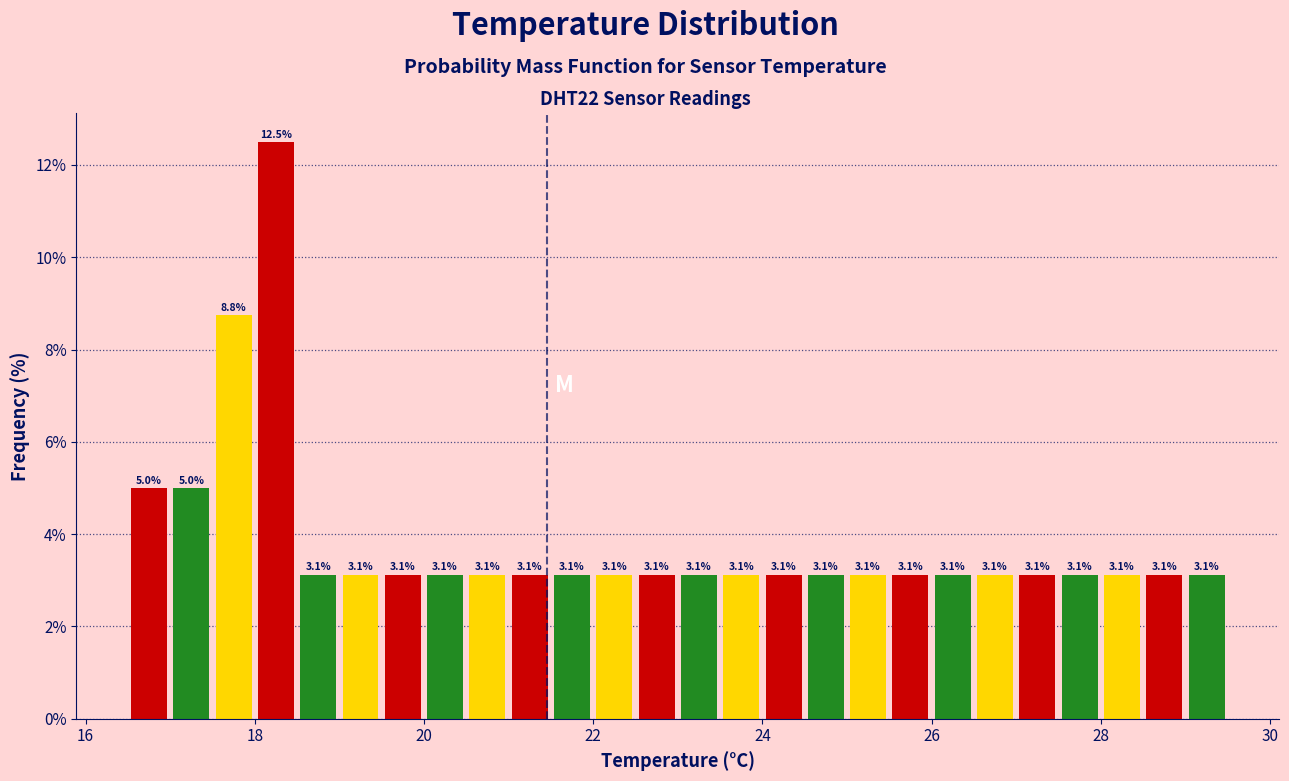

Read against the x-axis, roughly where is the centre of the tallest bar?

18.2